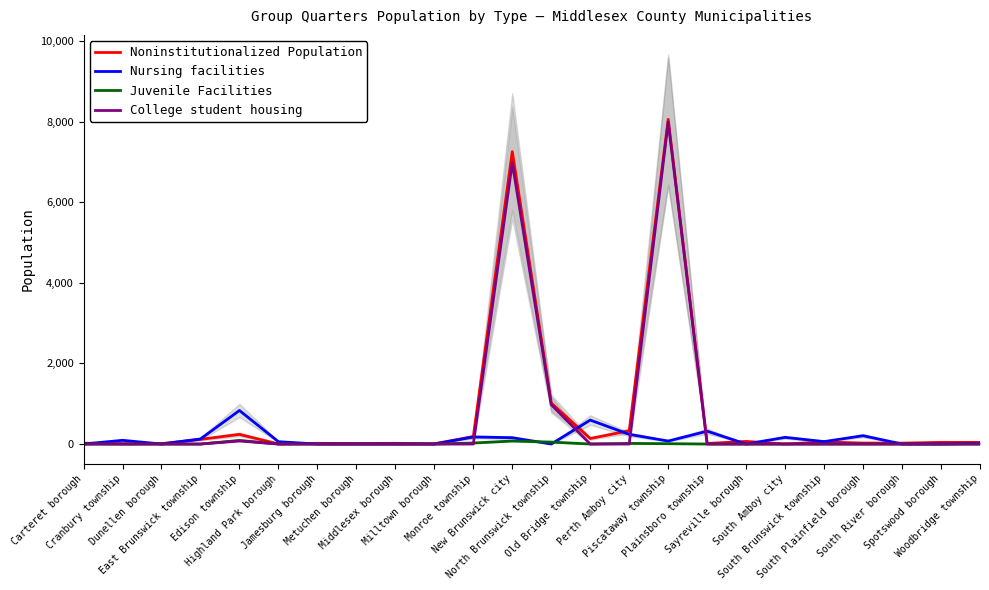

At Dunellen borough, list the series in order from largest to smallest.

Noninstitutionalized Population, Nursing facilities, Juvenile Facilities, College student housing